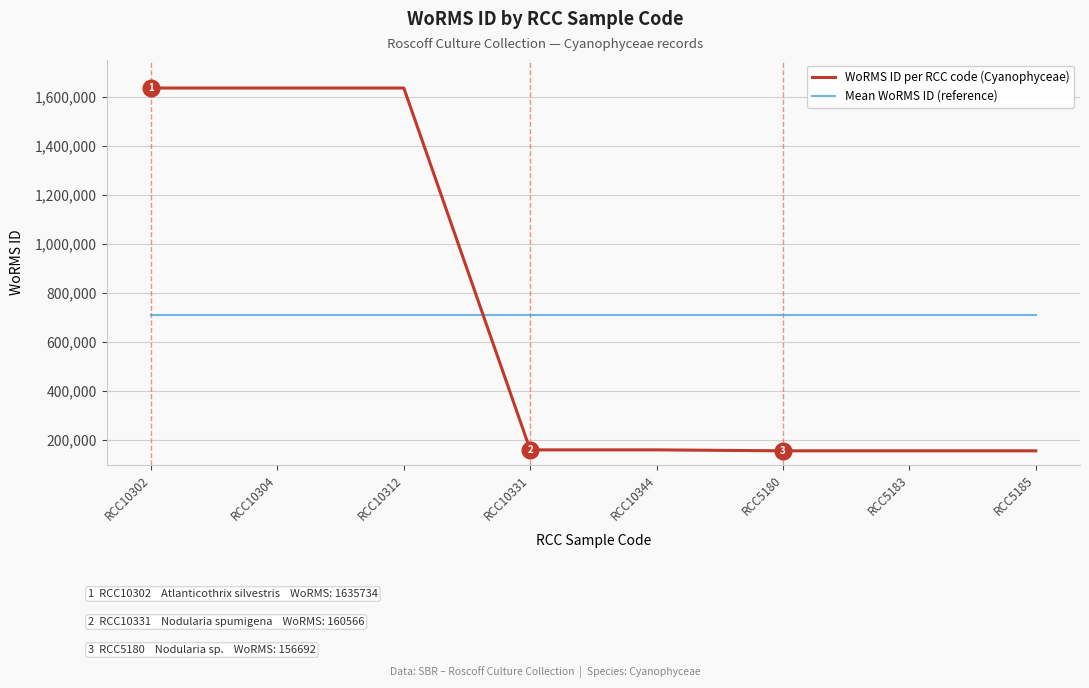

What is the maximum value for WoRMS ID per RCC code (Cyanophyceae)?

1635734